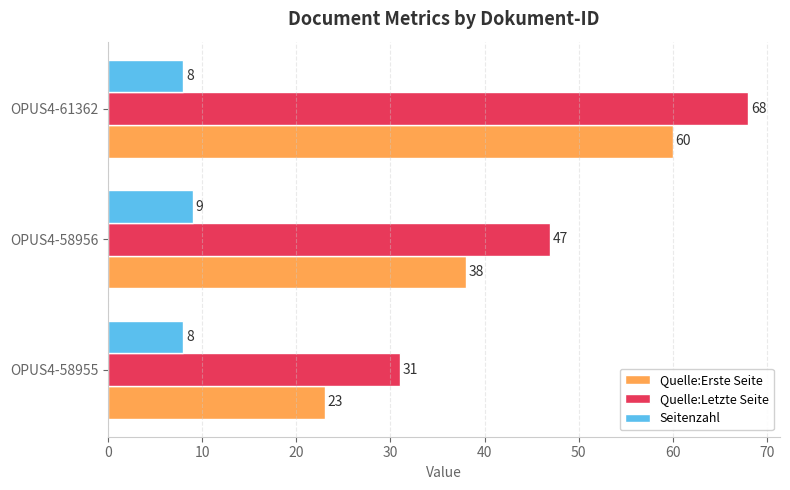

What is the sum of the Quelle:Letzte Seite values at OPUS4-61362 and OPUS4-58956?

115